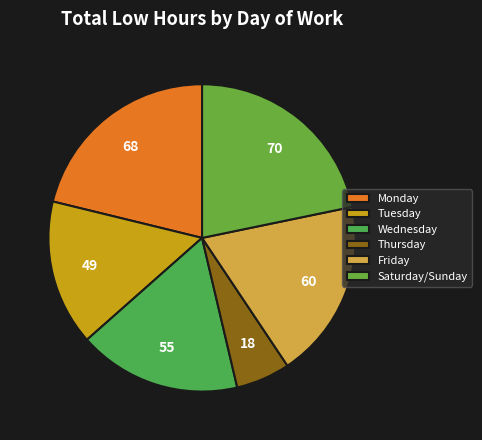

How many slices are in this pie chart?

6